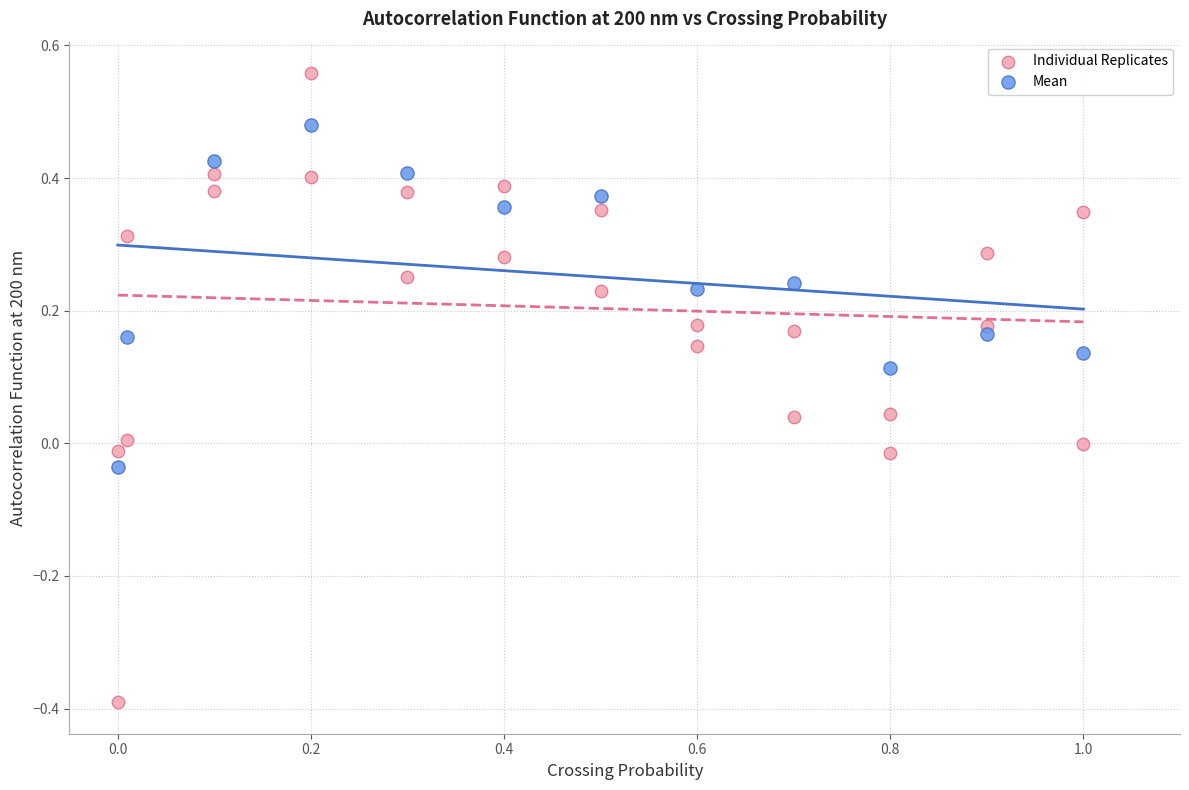

Which series has the largest Y range (max minus min)?

Individual Replicates